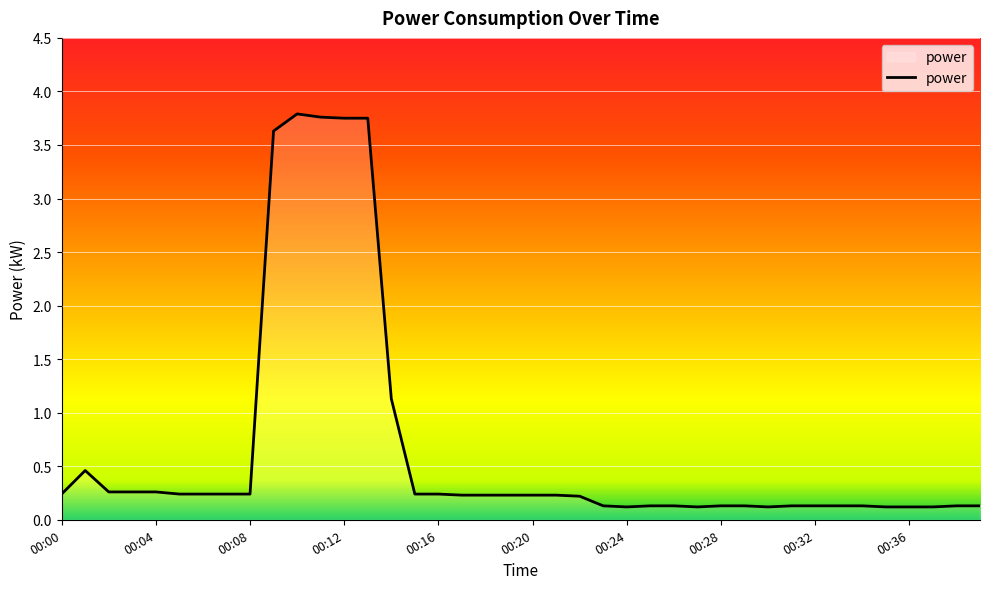

What is the value of the 36th point from the left?

0.1